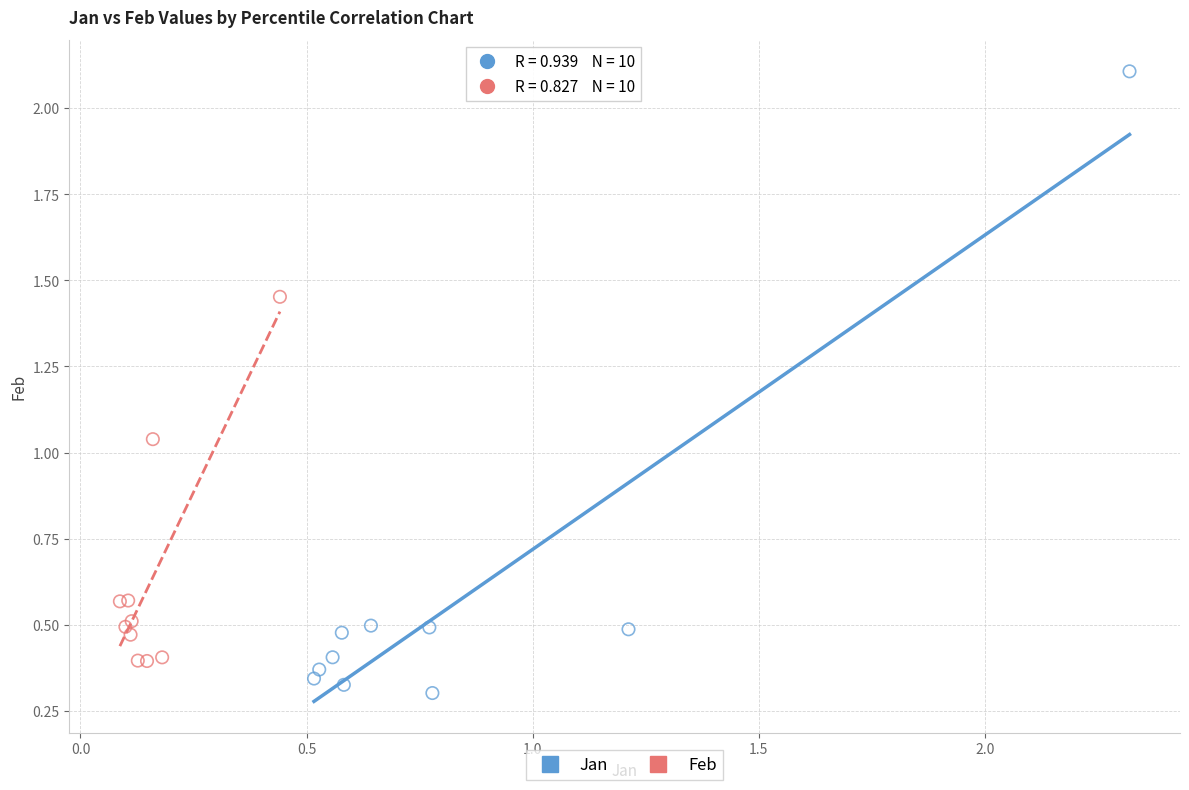

Which series reaches the minimum Y coordinate?

Jan